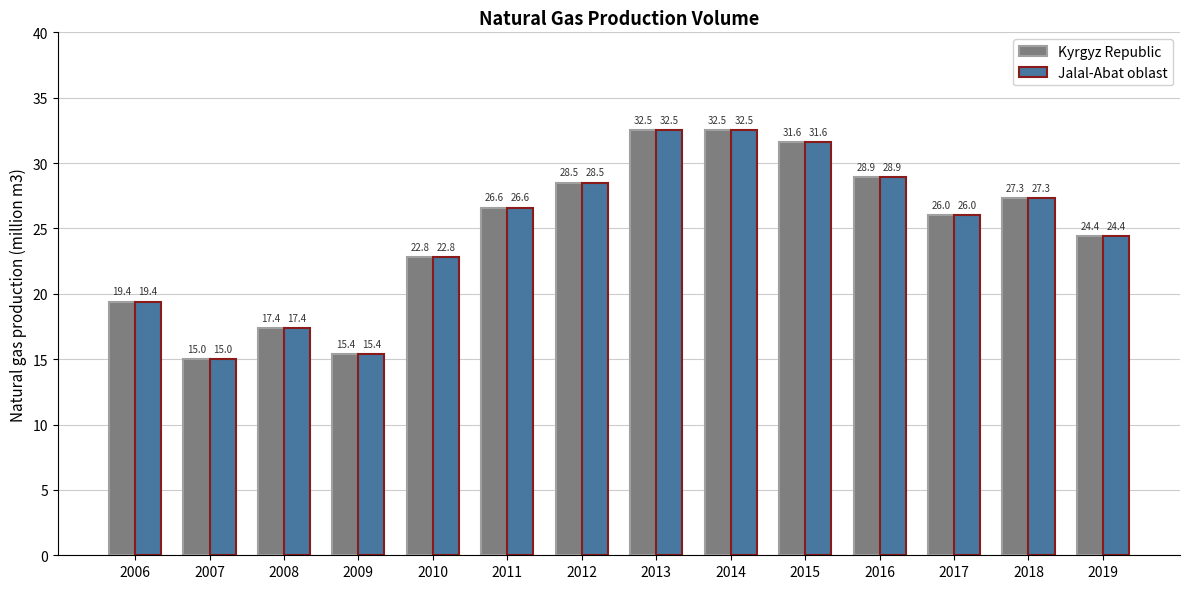

Read the Jalal-Abat oblast value at 2011.

26.6